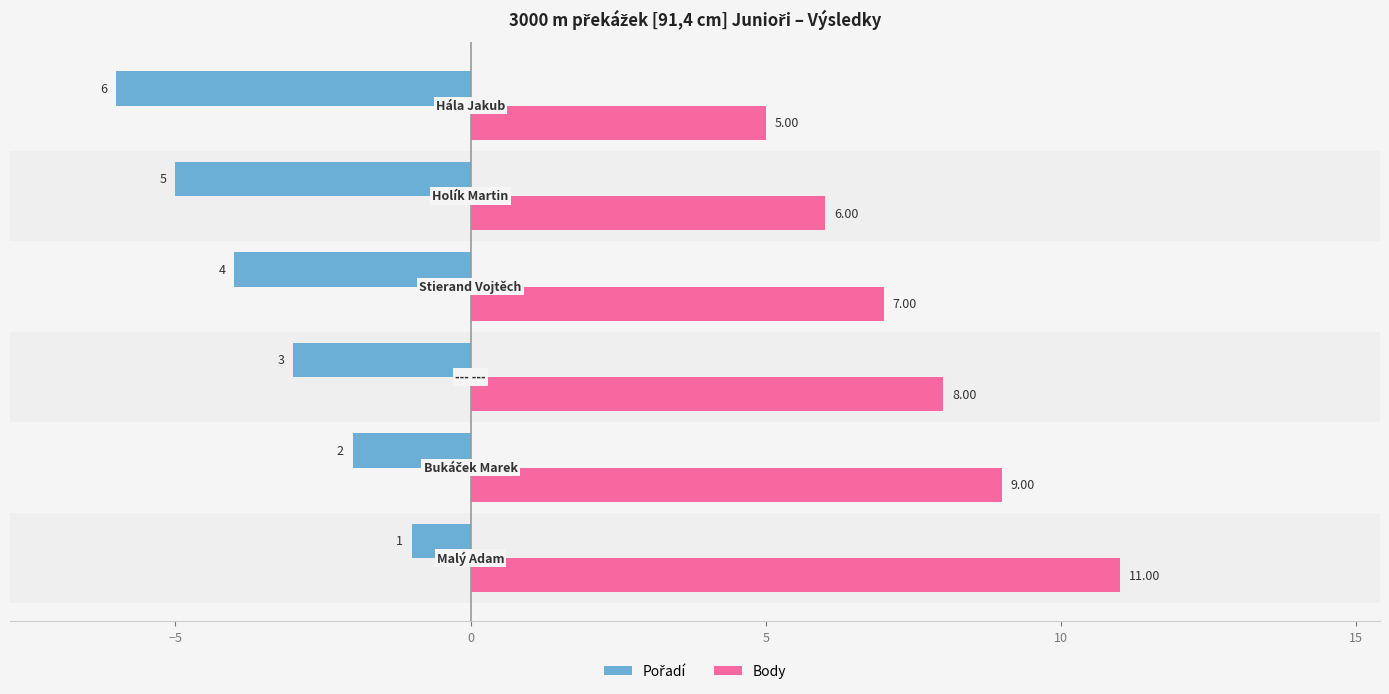

List the series in order of their peak value, highest first.

Body, Pořadí